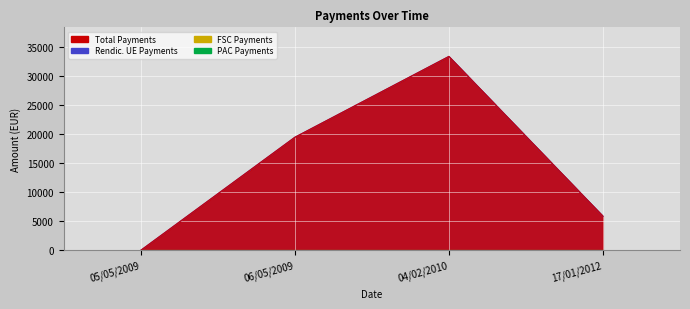

True or false: TOT_PAGAMENTI and OC_TOT_PAGAMENTI_RENDICONTAB_UE cross at least once.

False